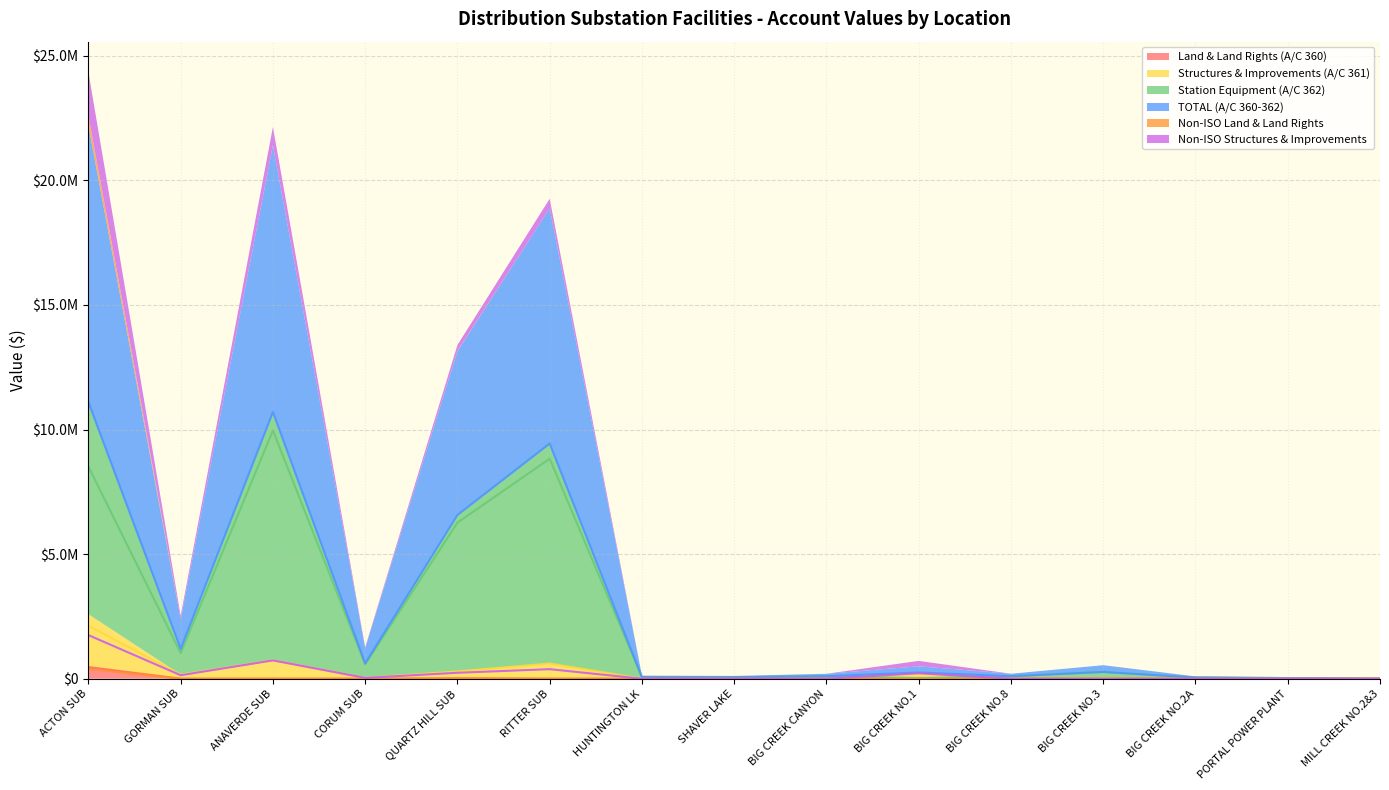

What is the average value of the TOTAL (A/C 360-362) series?

2702153.6